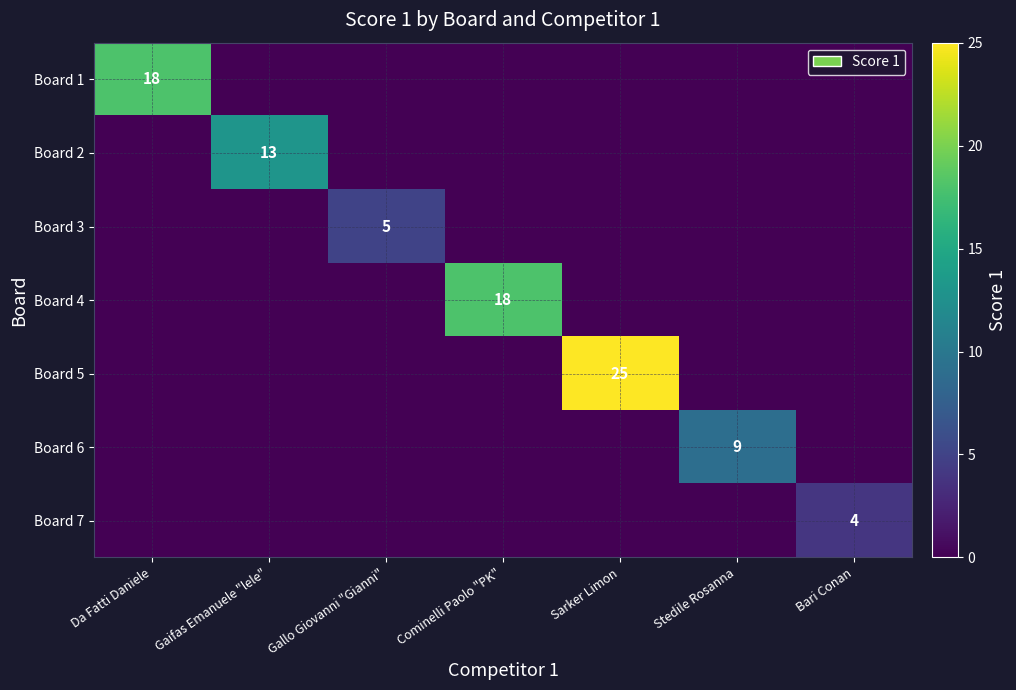

Is it true that Board 3 equals 3 at Gallo Giovanni "Gianni"?

False